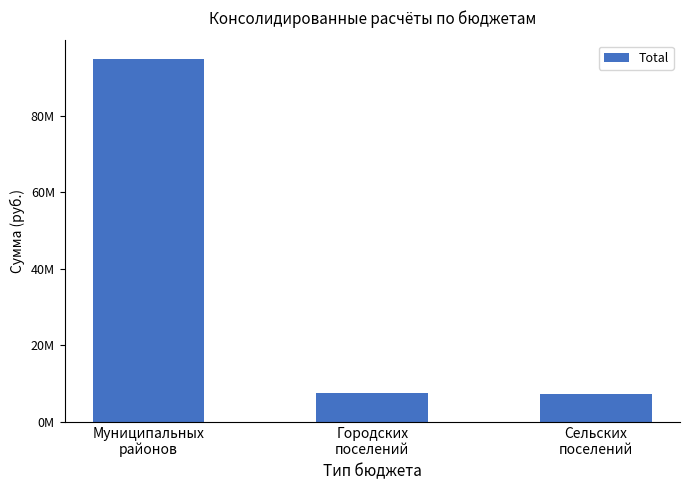

What is the change in value from Городских
поселений to Сельских
поселений?

-310227.0